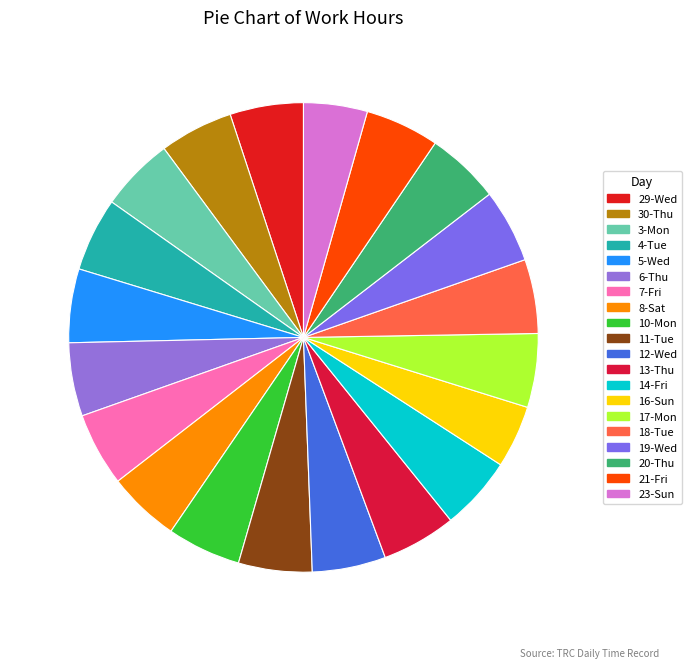

Do 10-Mon and 16-Sun together represent more than half of the pie?

No